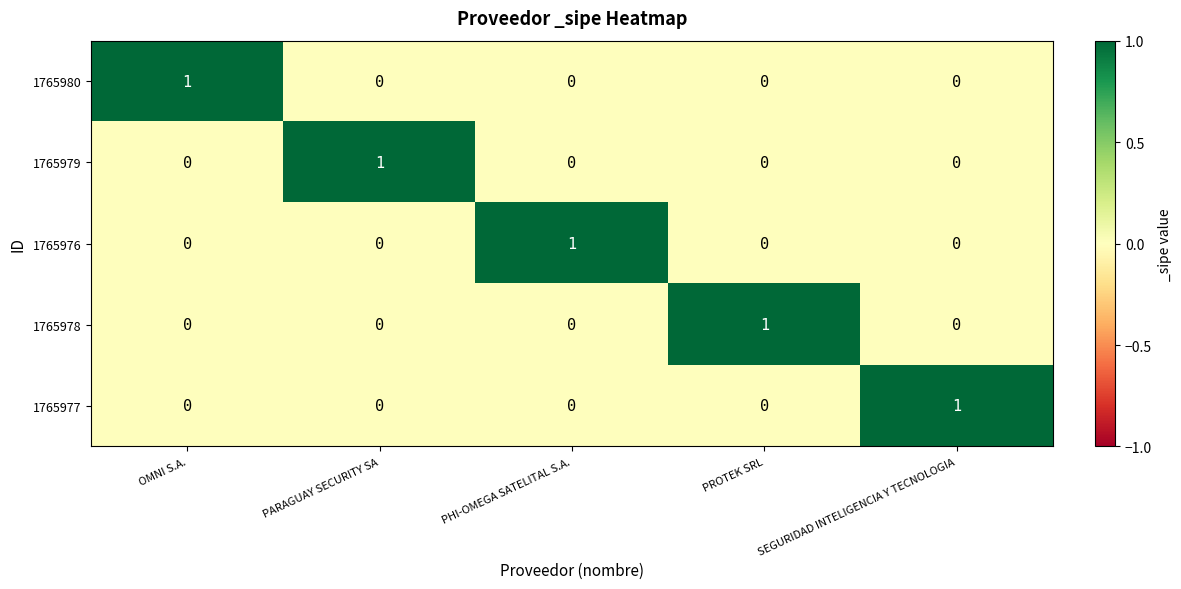

Reading left to right, what are all the values shown in this chart?

1765980: OMNI S.A.=1	PARAGUAY SECURITY SA=0	PHI-OMEGA SATELITAL S.A.=0	PROTEK SRL=0	SEGURIDAD INTELIGENCIA Y TECNOLOGIA=0
1765979: OMNI S.A.=0	PARAGUAY SECURITY SA=1	PHI-OMEGA SATELITAL S.A.=0	PROTEK SRL=0	SEGURIDAD INTELIGENCIA Y TECNOLOGIA=0
1765976: OMNI S.A.=0	PARAGUAY SECURITY SA=0	PHI-OMEGA SATELITAL S.A.=1	PROTEK SRL=0	SEGURIDAD INTELIGENCIA Y TECNOLOGIA=0
1765978: OMNI S.A.=0	PARAGUAY SECURITY SA=0	PHI-OMEGA SATELITAL S.A.=0	PROTEK SRL=1	SEGURIDAD INTELIGENCIA Y TECNOLOGIA=0
1765977: OMNI S.A.=0	PARAGUAY SECURITY SA=0	PHI-OMEGA SATELITAL S.A.=0	PROTEK SRL=0	SEGURIDAD INTELIGENCIA Y TECNOLOGIA=1